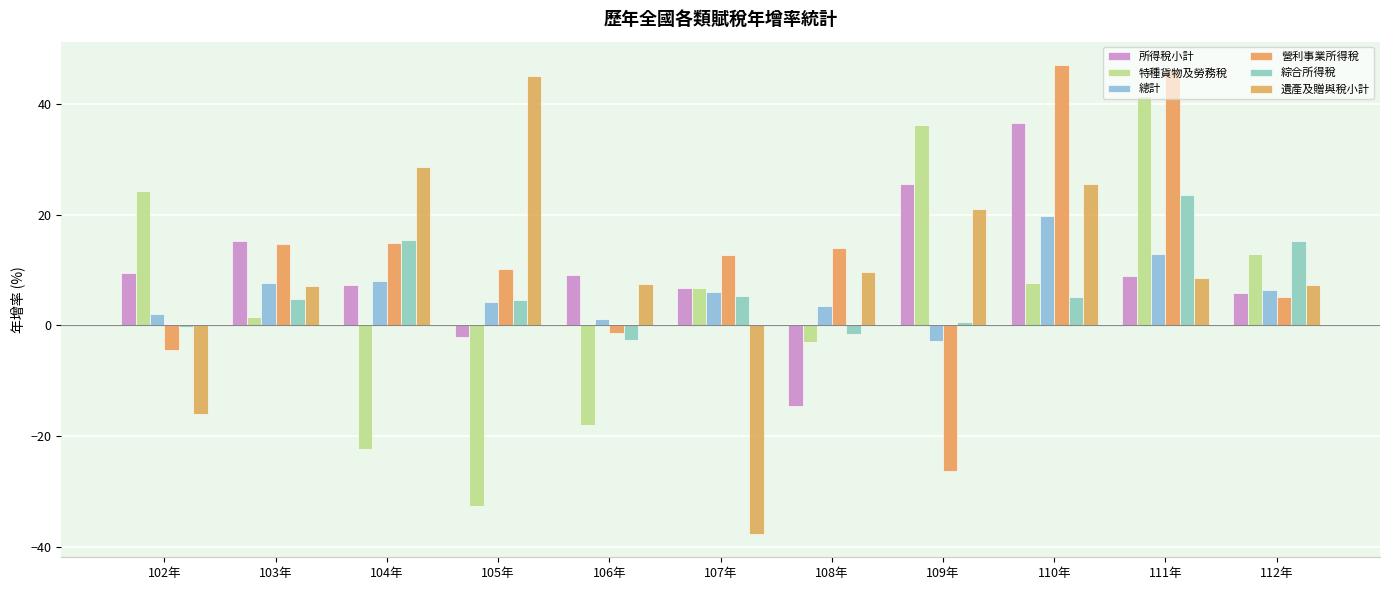

What position from the right is 109年?

4